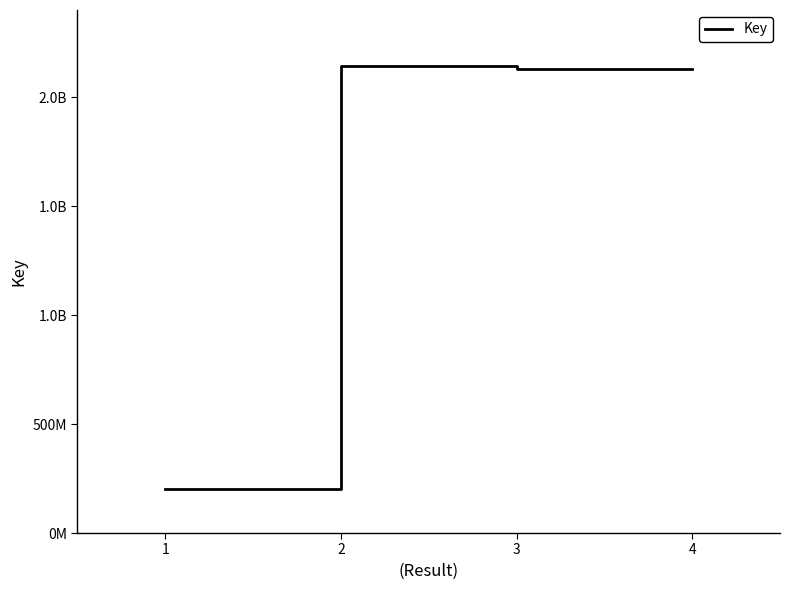

Is this an area chart (filled region under the line)?

No